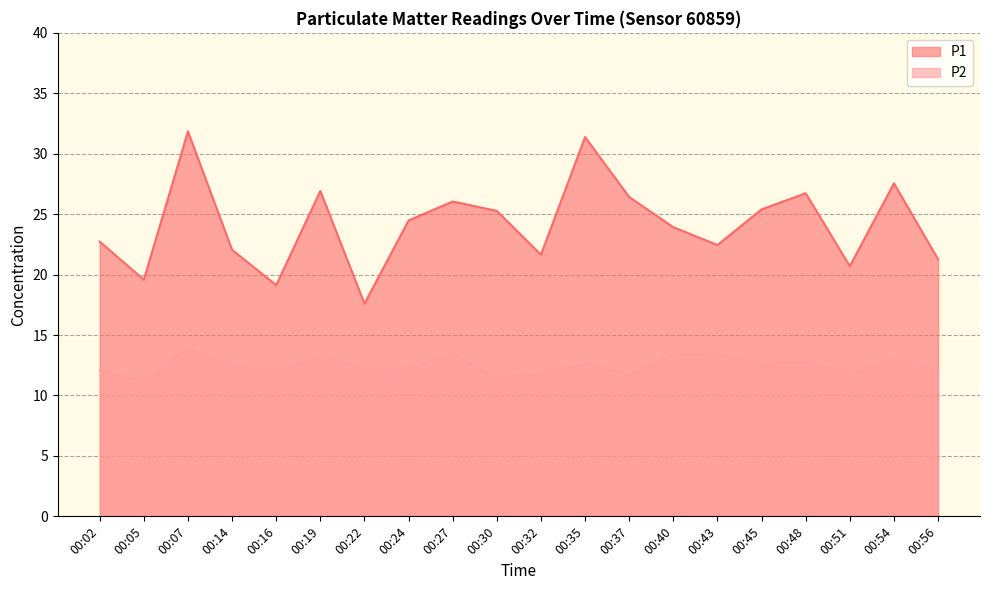

What is the sum of all P2 values?

249.4